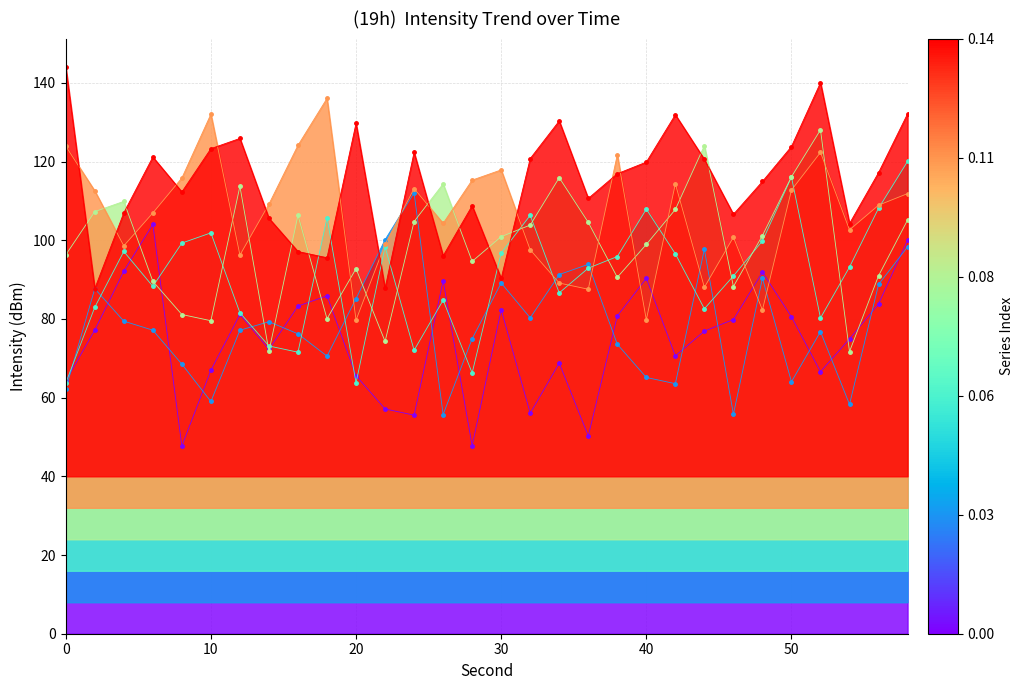

What is the average value of the s05 series?

114.8